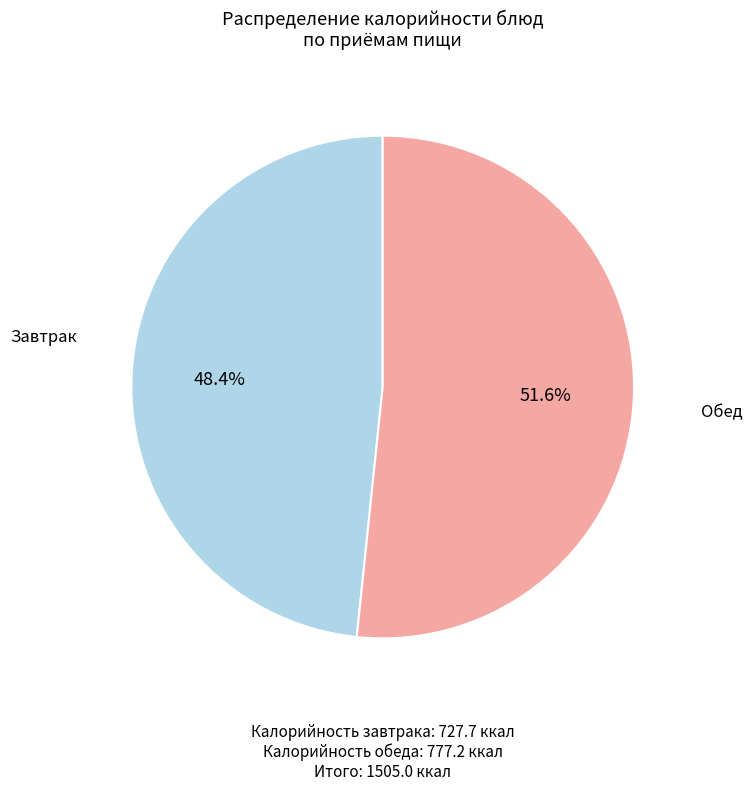

Is there any slice that represents more than half of the pie?

Yes